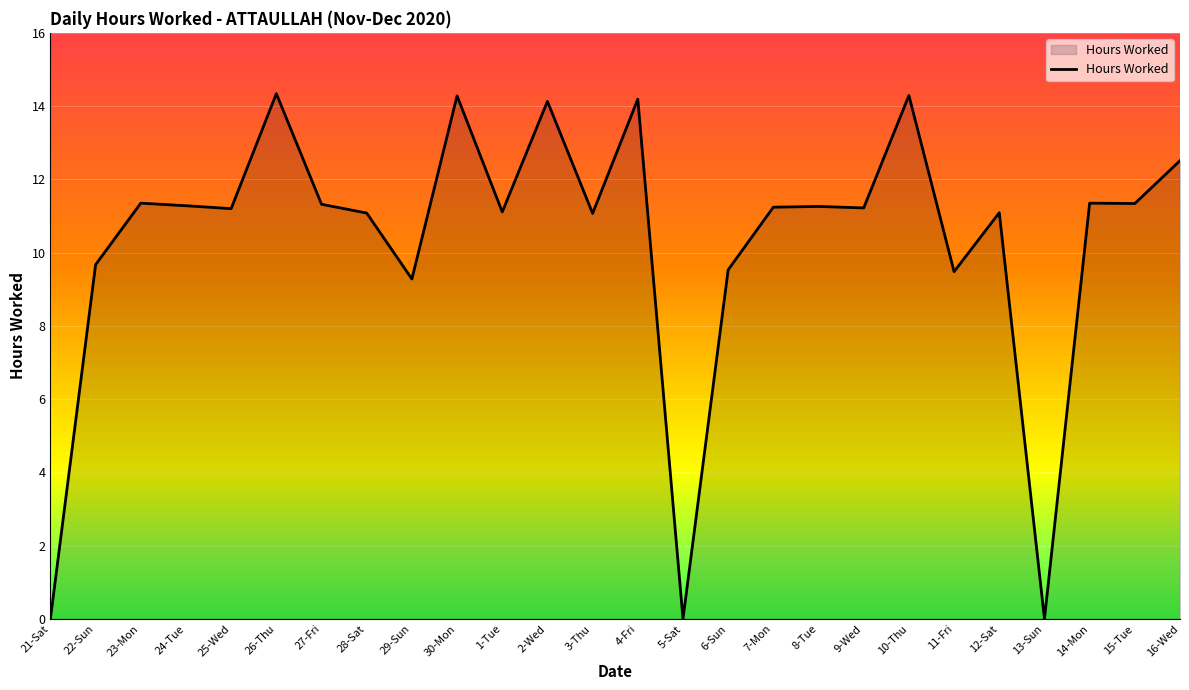

What is the maximum value shown in the chart?

14.3